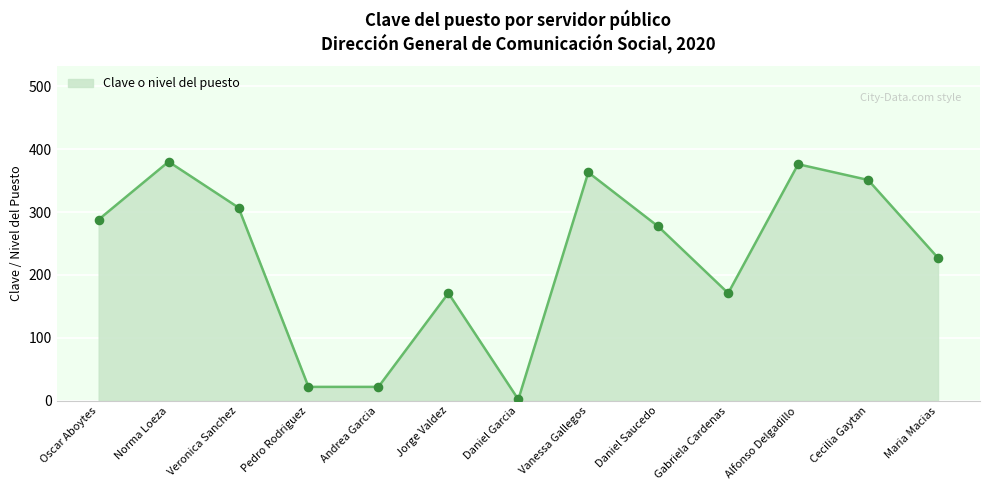

What is the change in value from Norma Loeza to Maria Macias?

-153